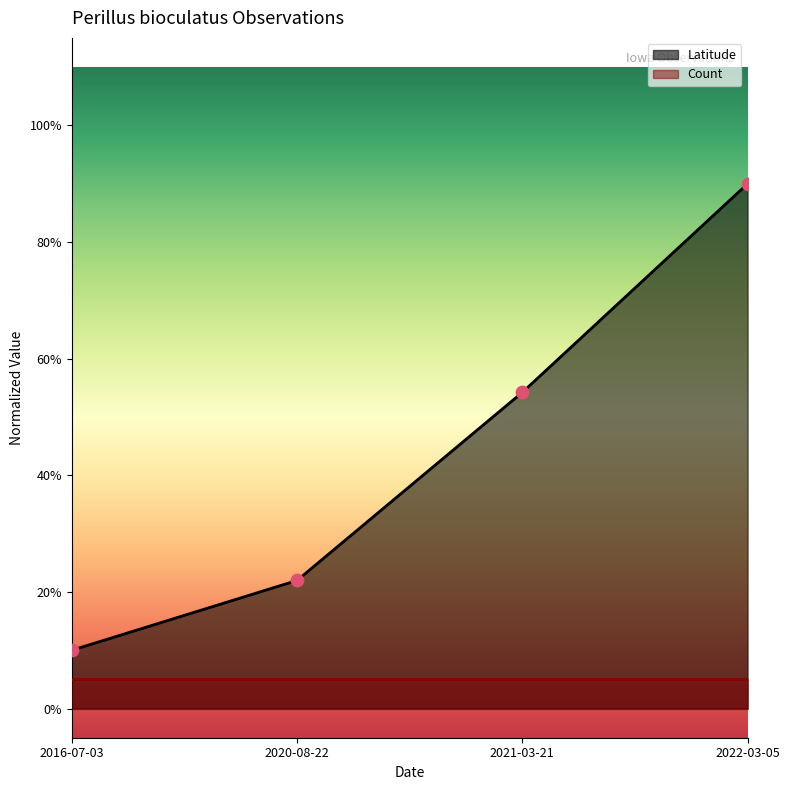

Which has a higher value, 2016-07-03 or 2020-08-22?

2020-08-22